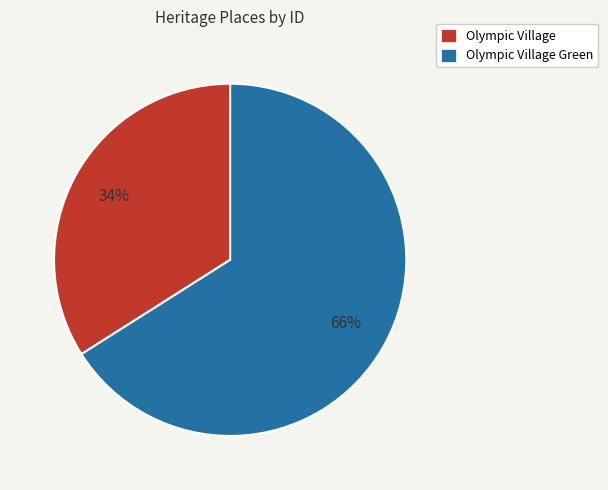

To the nearest percent, what is the difference between the largest and smallest slice percentages?

32%